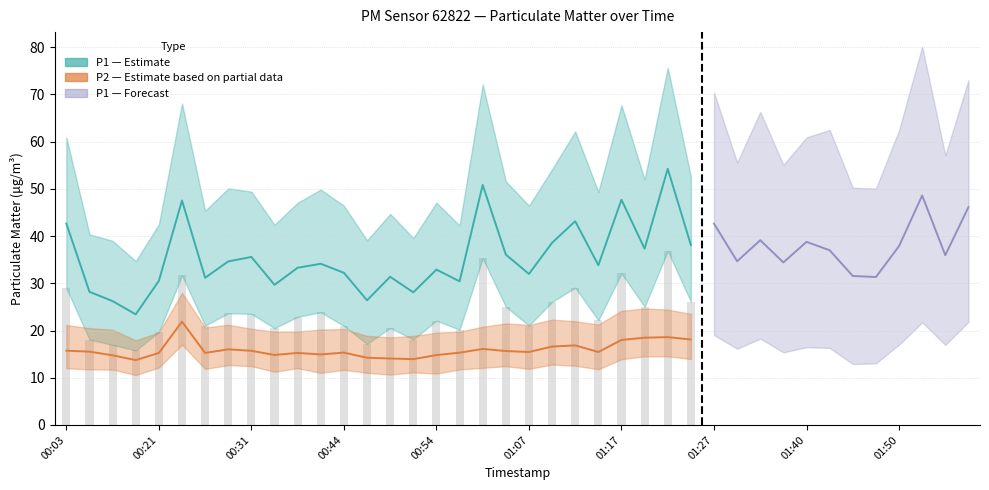

The value of P2 at 01:12 is 16.9. True or false?

True